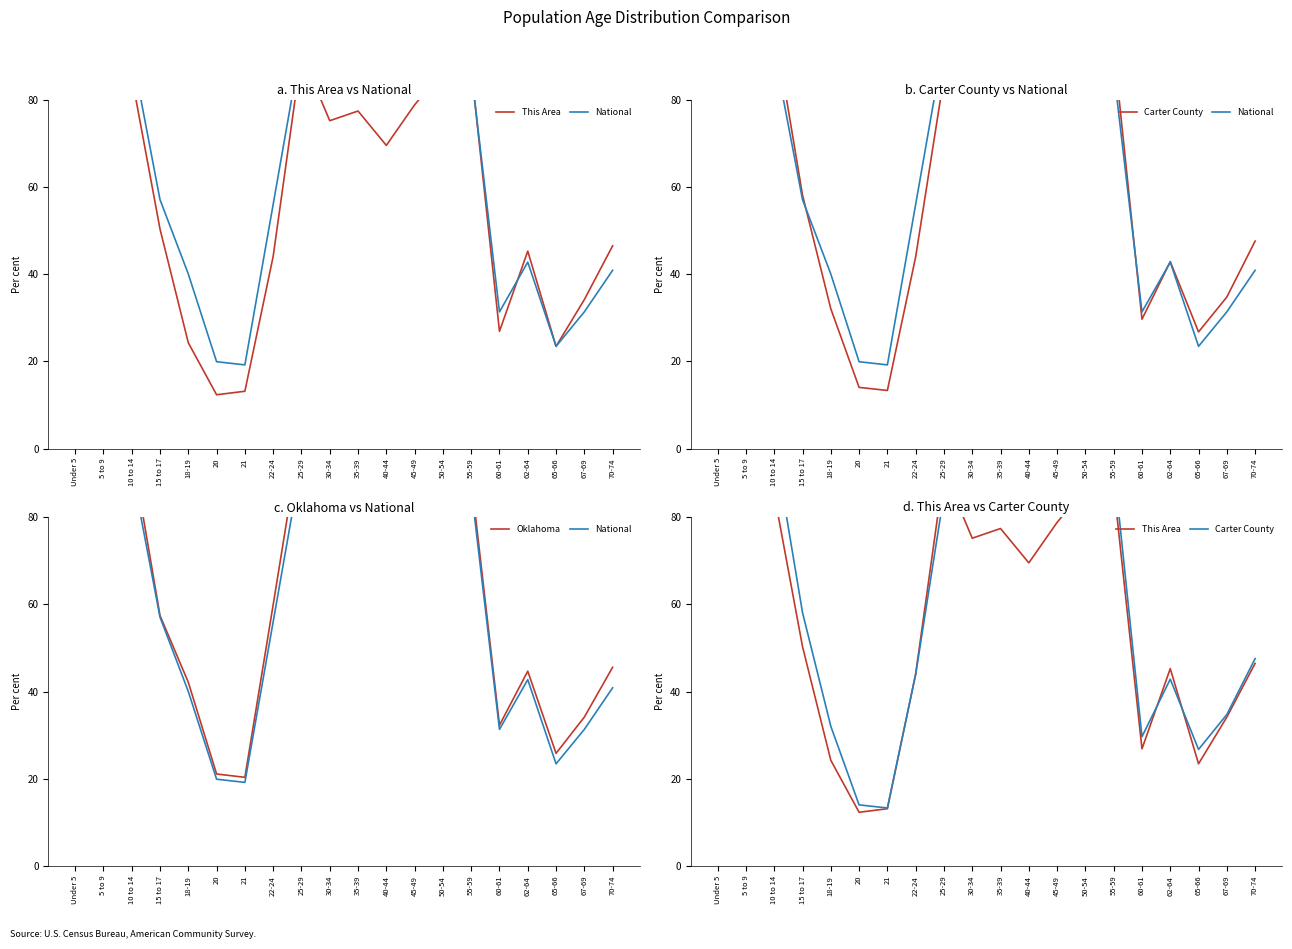

What is the label of the 11th point from the right?

30-34